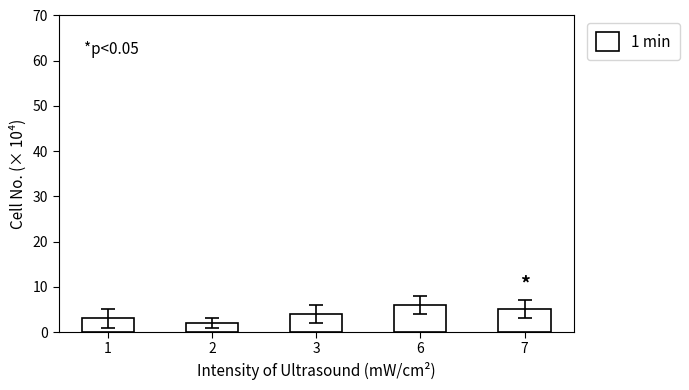

What is the value of the 4th bar from the left?

6